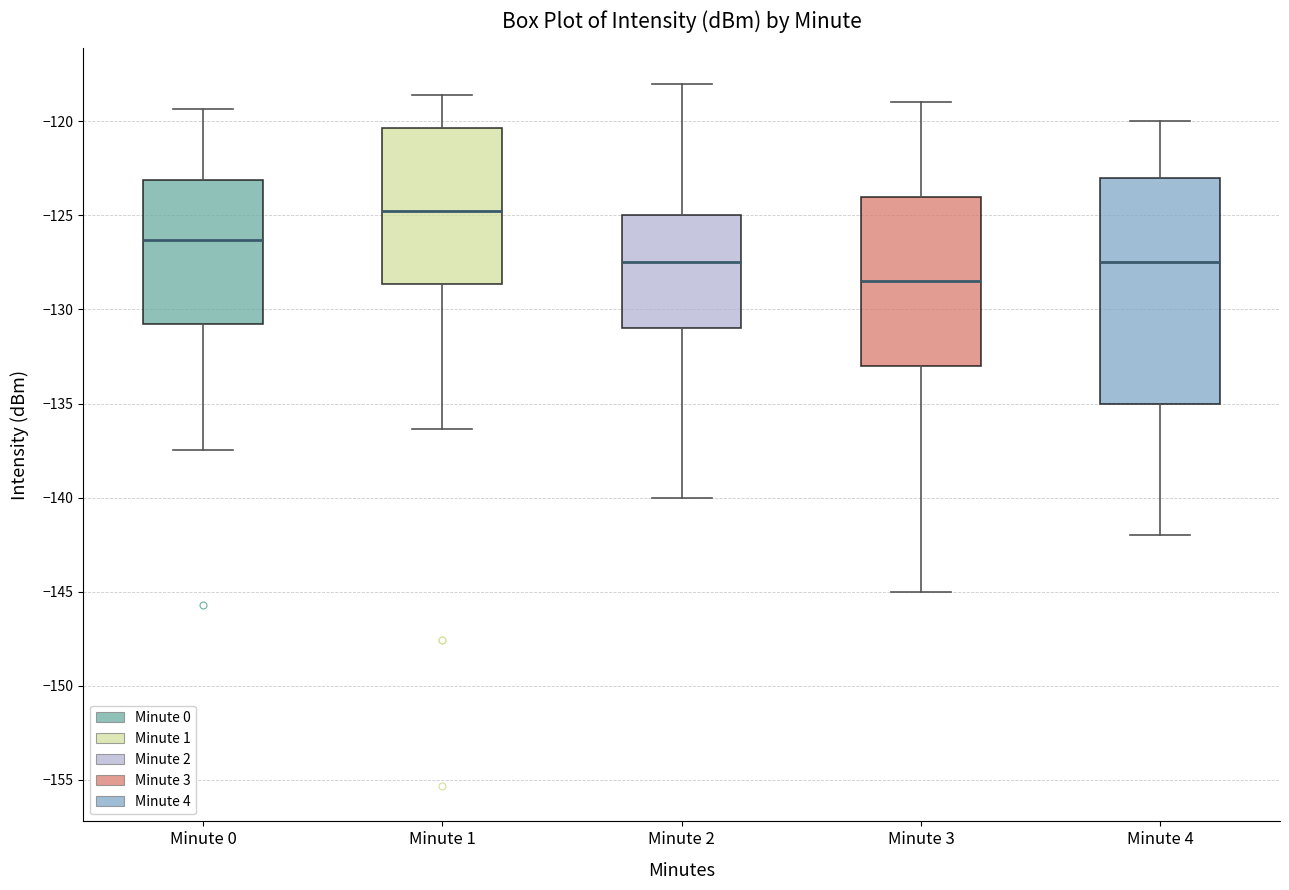

Which box is the tallest, from its lower edge to its upper edge?

Minute 4